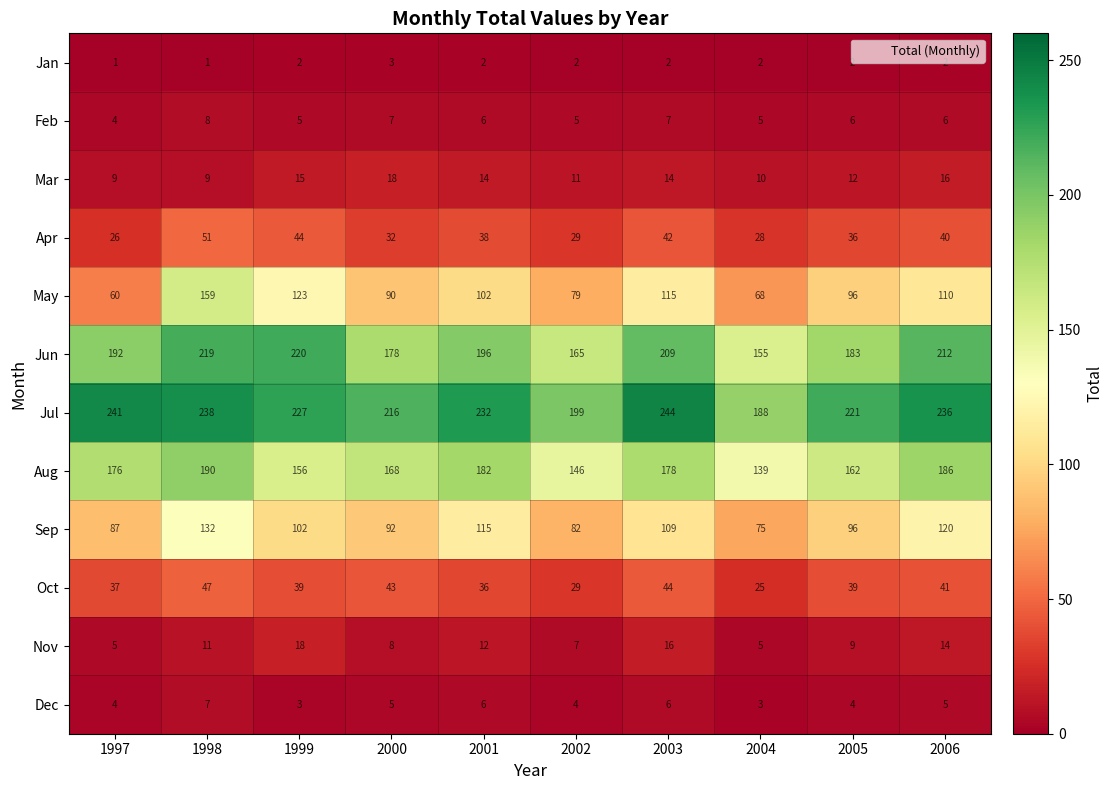

List the labels in order of Jul value, smallest first.

2004, 2002, 2000, 2005, 1999, 2001, 2006, 1998, 1997, 2003